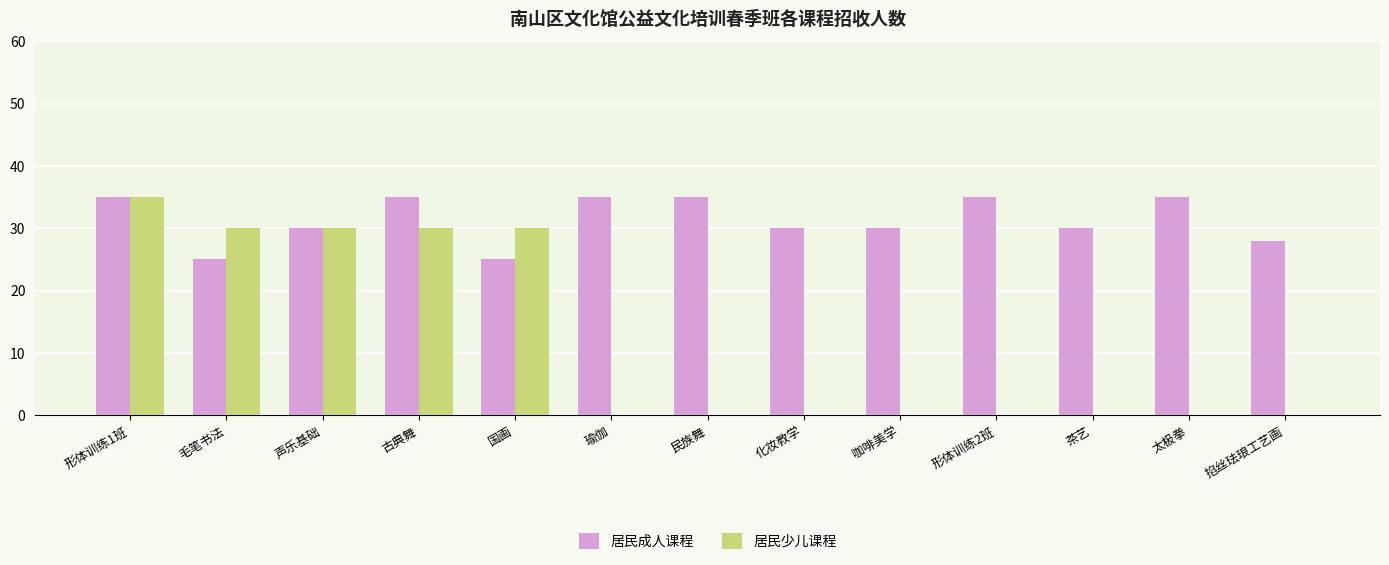

Are the bars grouped side by side (vs. stacked)?

Yes